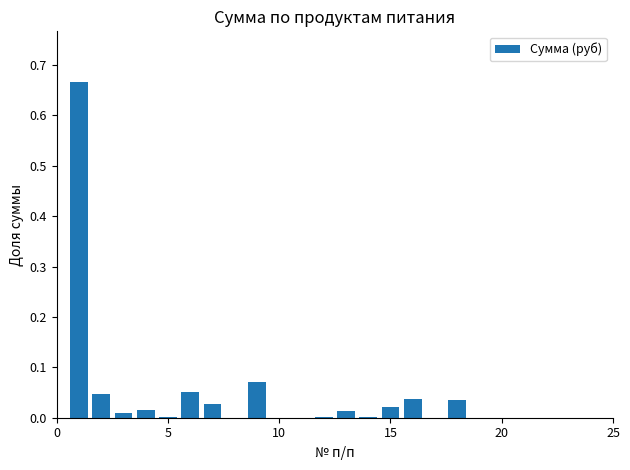

What is the sum of all values?

1.0